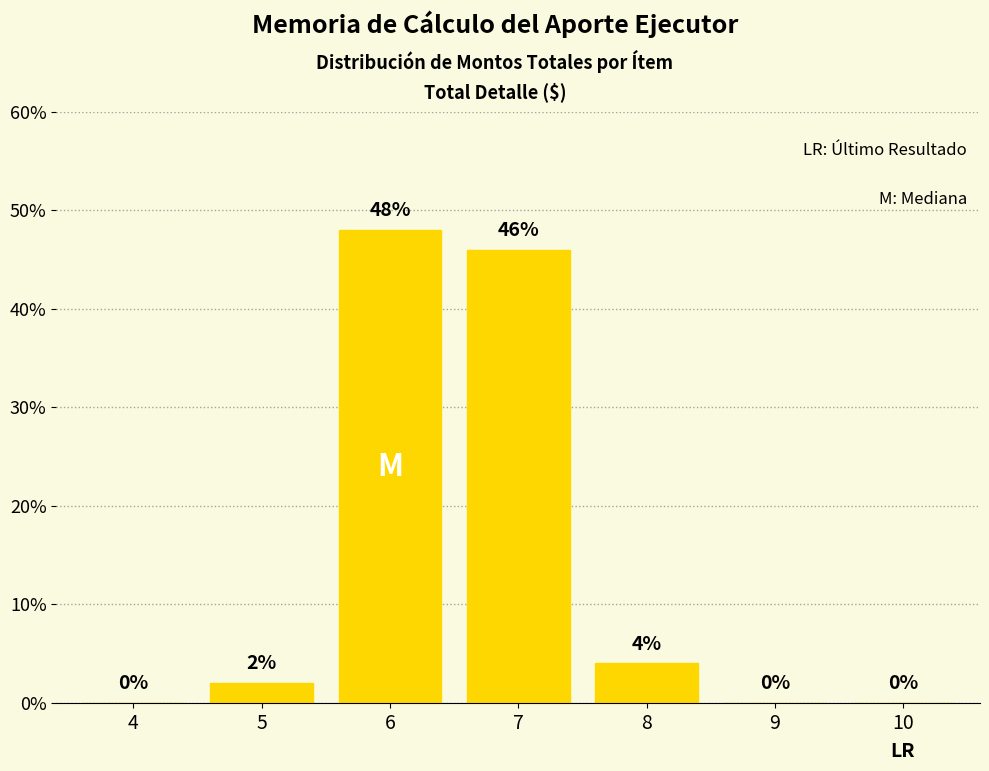

Reading left to right, what are all the values shown in this chart?

4=0	5=2	6=48	7=46	8=4	9=0	10=0